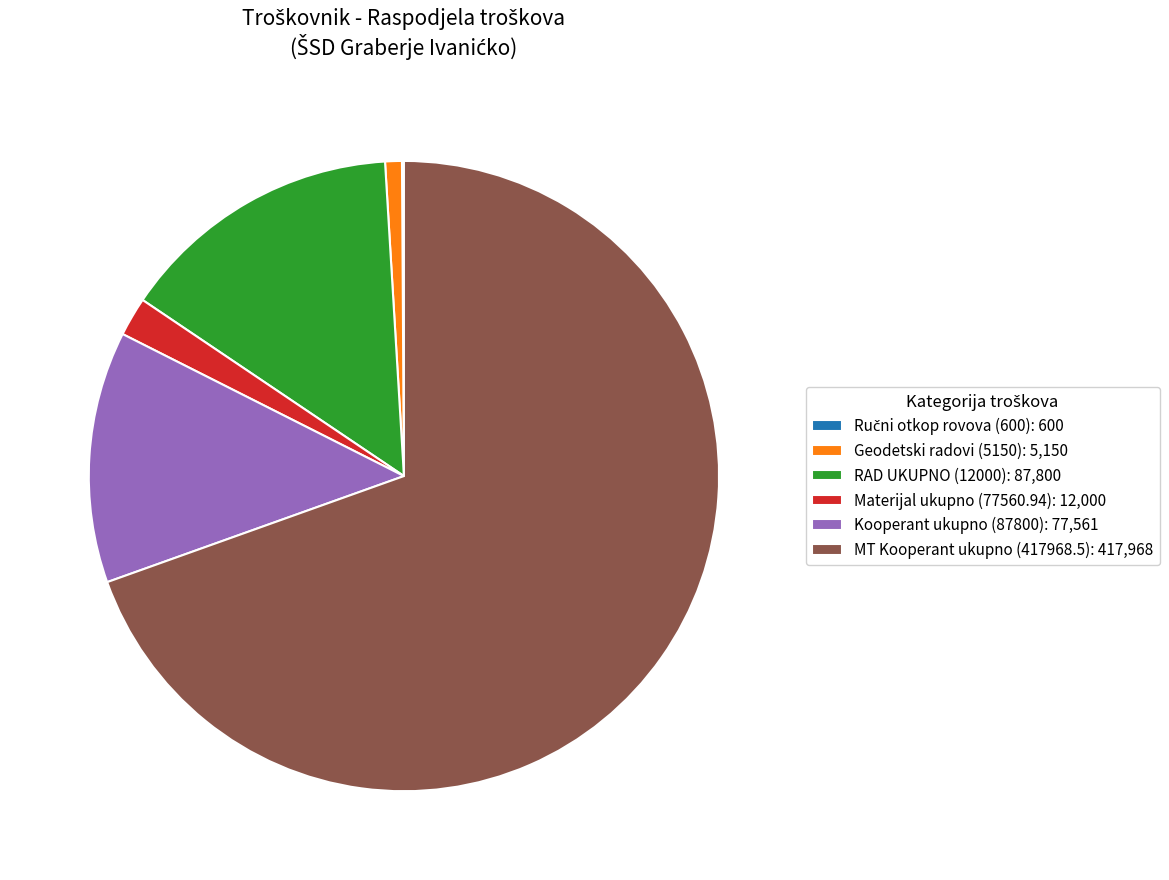

What is the majority slice?

MT Kooperant ukupno (417968.5)